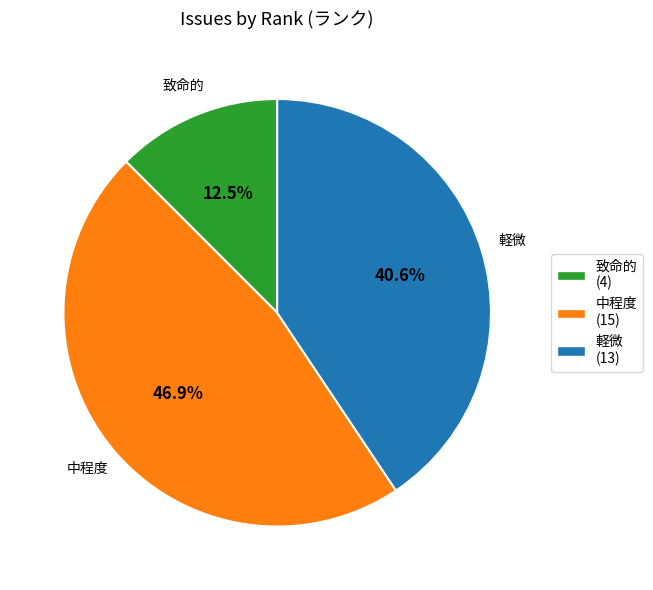

How many slices are in this pie chart?

3